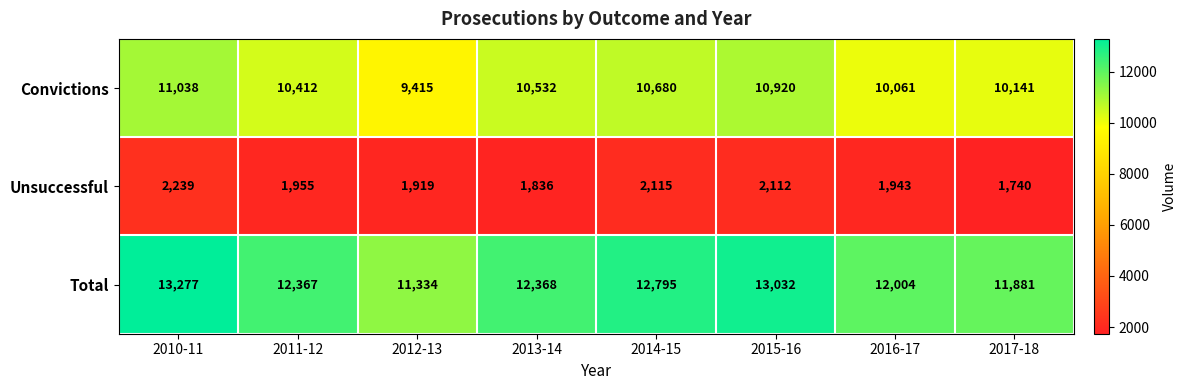

What value does the Total series have at 2011-12, to the nearest 50?

12350